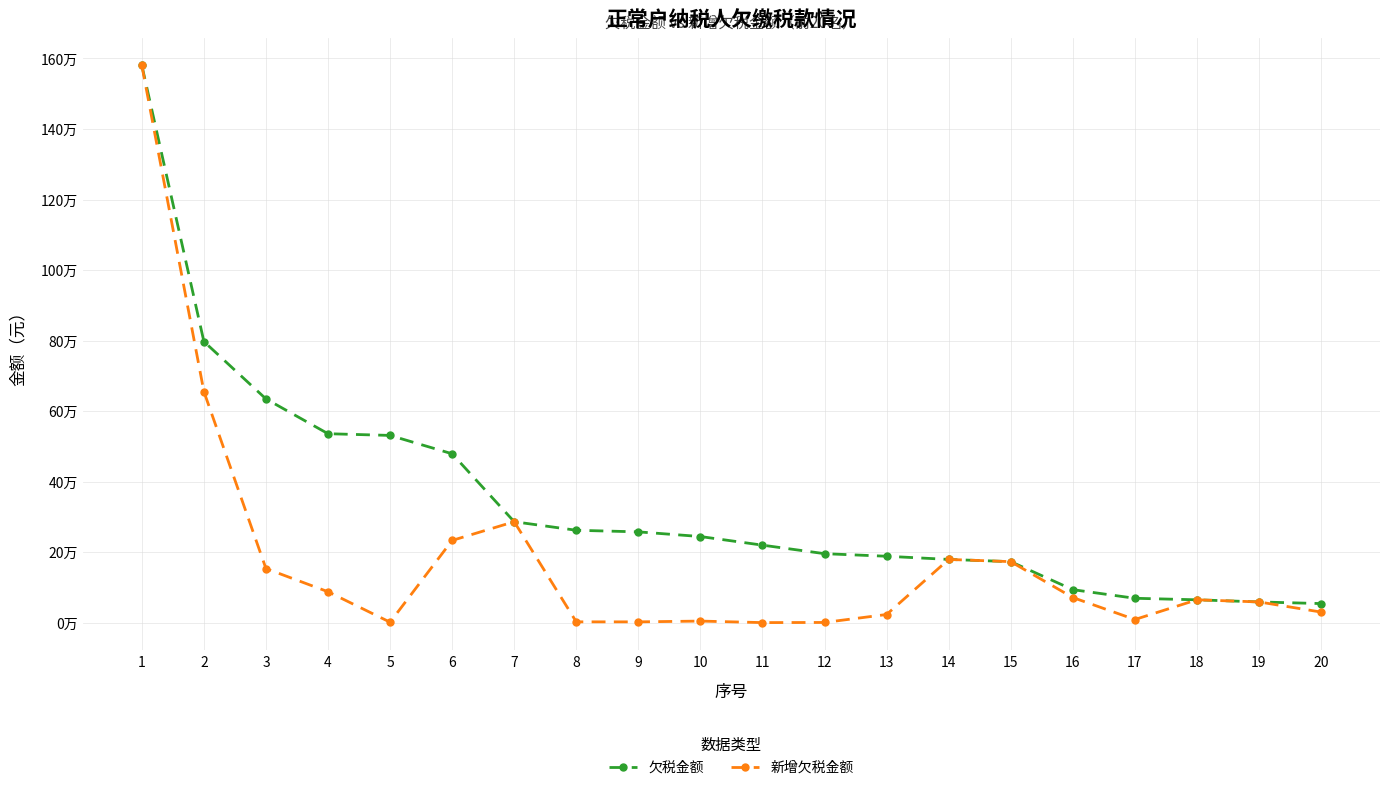

At which category is the sum across all series the highest?

1